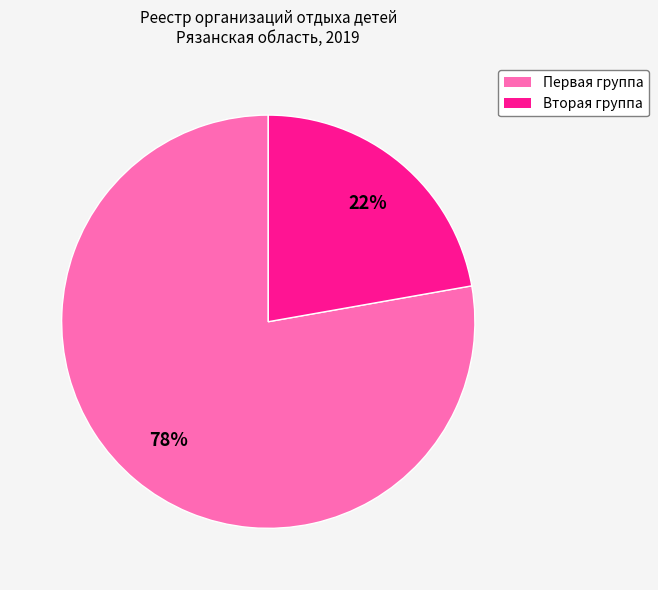

The Вторая группа slice represents 22% of the pie. True or false?

True